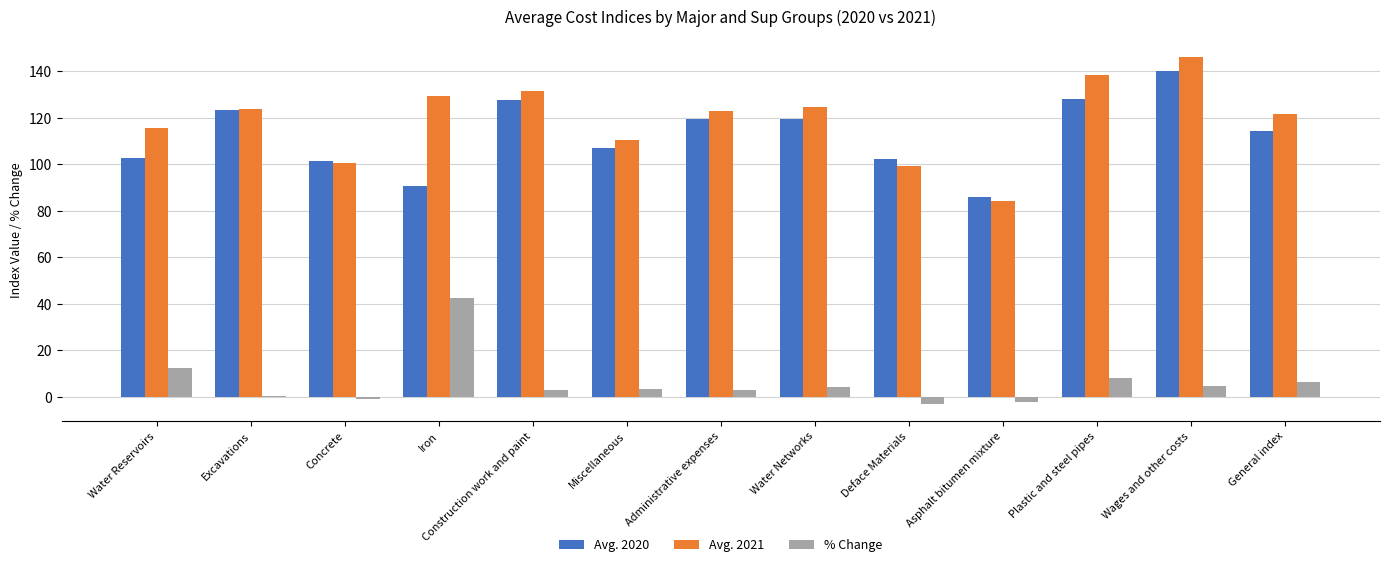

Is it true that Avg. 2020 equals 195.9 at Water Networks?

False